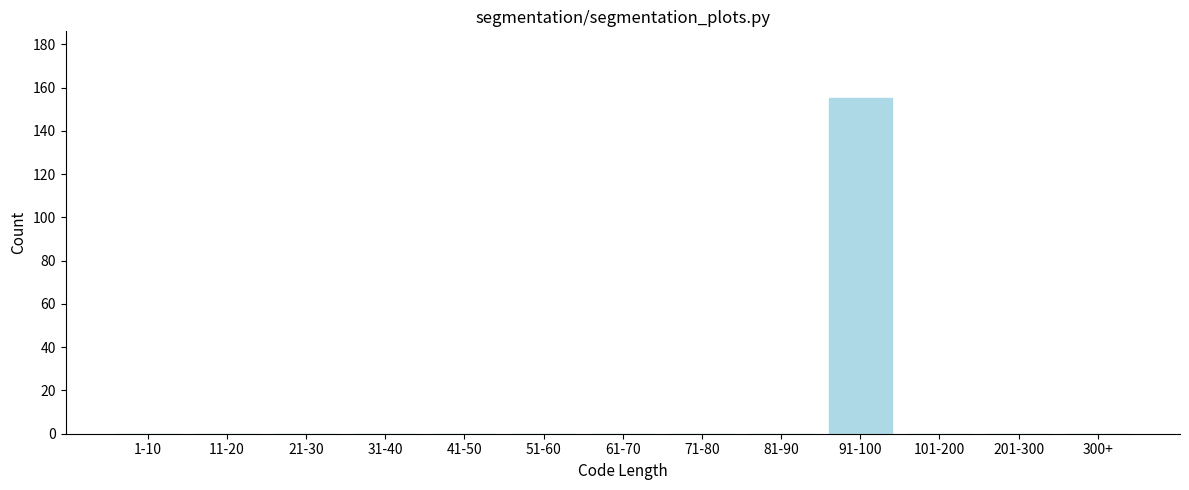

Reading right to left, transcribe all the data shown in this chart.

300+=0	201-300=0	101-200=0	91-100=155	81-90=0	71-80=0	61-70=0	51-60=0	41-50=0	31-40=0	21-30=0	11-20=0	1-10=0